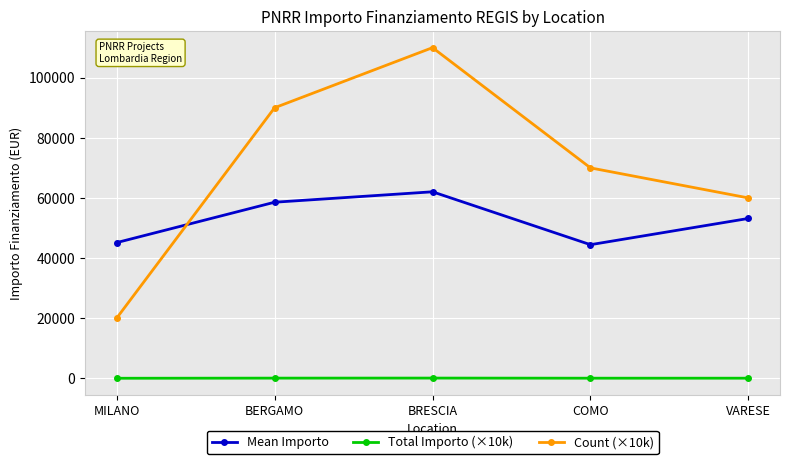

What is the average value of the Count (×10k) series?

70000.0